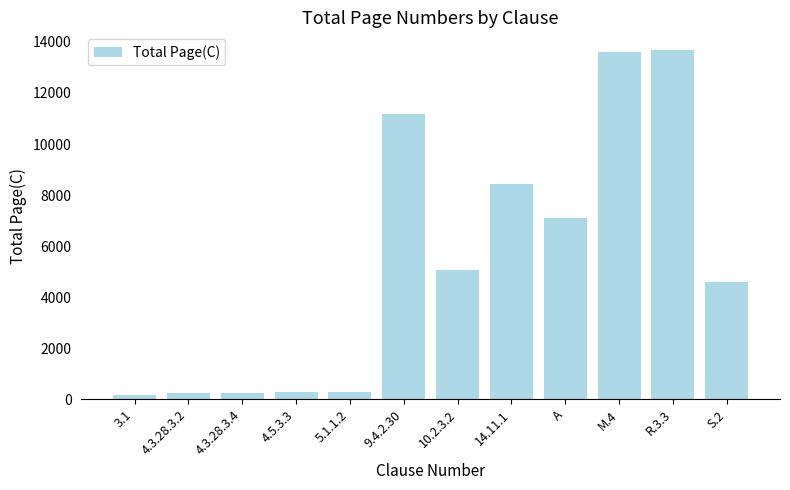

What is the ratio of the value at 4.3.28.3.2 to the value at 4.3.28.3.4?

1.0